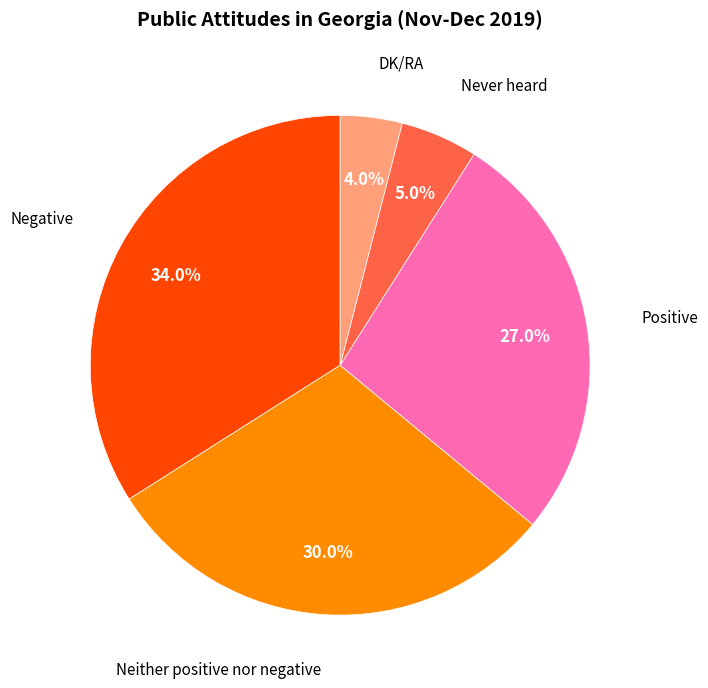

How many segments does this pie chart have?

5